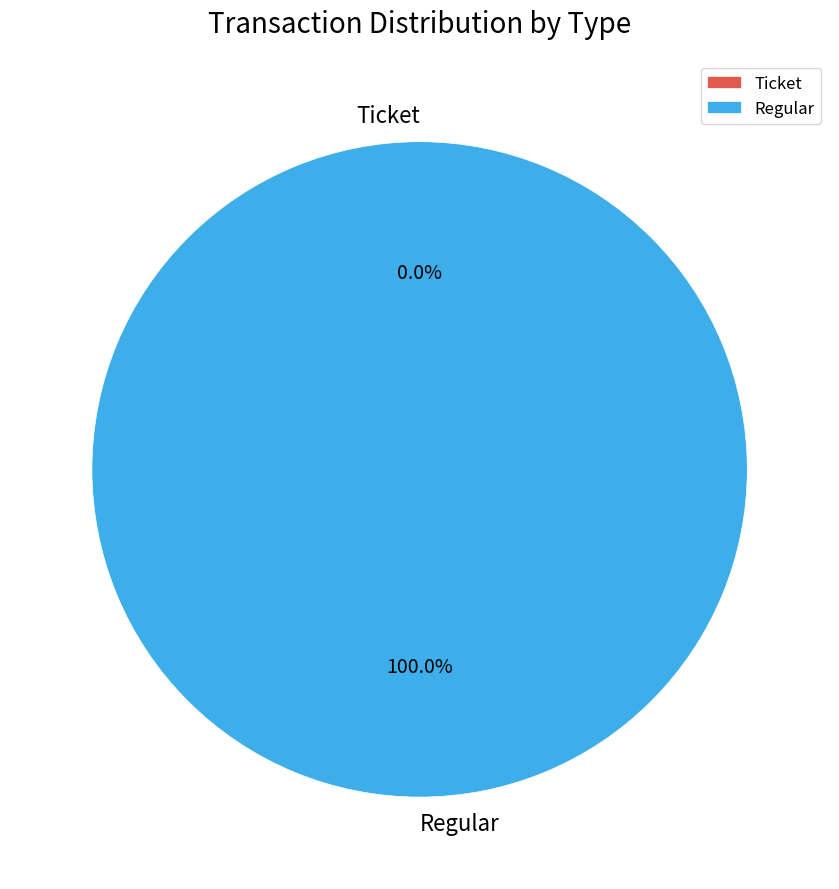

Which slice is the smallest?

Ticket